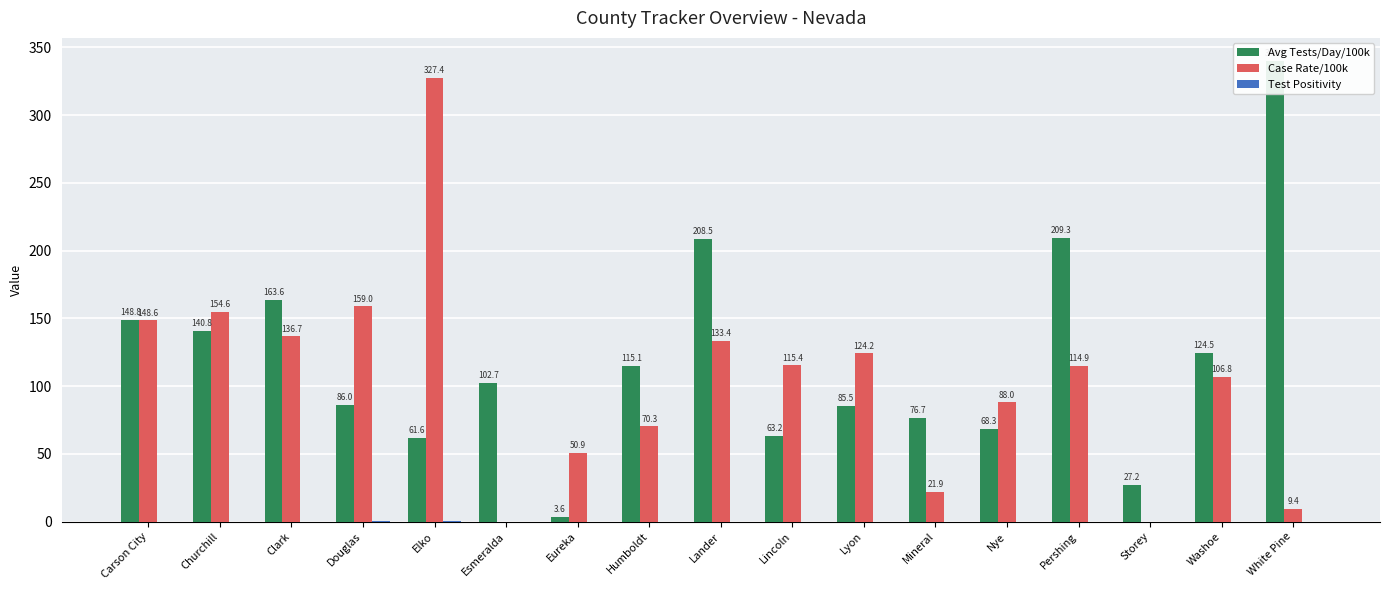

Reading left to right, extract all data points from this chart.

Avg Tests/Day/100k: Carson City=148.8	Churchill=140.8	Clark=163.6	Douglas=86.0	Elko=61.6	Esmeralda=102.7	Eureka=3.6	Humboldt=115.1	Lander=208.5	Lincoln=63.2	Lyon=85.5	Mineral=76.7	Nye=68.3	Pershing=209.3	Storey=27.2	Washoe=124.5	White Pine=340.1
Case Rate/100k: Carson City=148.6	Churchill=154.6	Clark=136.7	Douglas=159.0	Elko=327.4	Esmeralda=0.0	Eureka=50.9	Humboldt=70.3	Lander=133.4	Lincoln=115.4	Lyon=124.2	Mineral=21.9	Nye=88.0	Pershing=114.9	Storey=0.0	Washoe=106.8	White Pine=9.4
Test Positivity: Carson City=0.0	Churchill=0.0	Clark=0.0	Douglas=0.1	Elko=0.2	Esmeralda=0.0	Eureka=0.0	Humboldt=0.0	Lander=0.0	Lincoln=0.0	Lyon=0.1	Mineral=0.0	Nye=0.1	Pershing=0.0	Storey=0.0	Washoe=0.0	White Pine=0.0